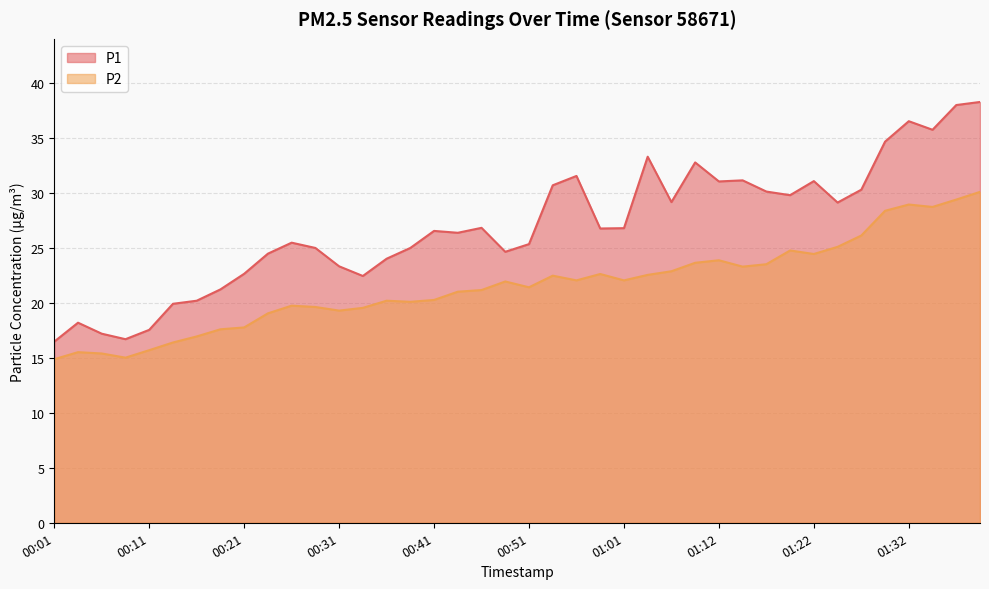

Reading left to right, transcribe all the data shown in this chart.

P1: 00:01=16.5	00:03=18.2	00:06=17.2	00:09=16.7	00:11=17.6	00:14=19.9	00:16=20.2	00:19=21.2	00:21=22.6	00:24=24.5	00:26=25.5	00:29=25.0	00:31=23.3	00:34=22.4	00:36=24.0	00:39=25.0	00:41=26.6	00:44=26.4	00:46=26.8	00:49=24.6	00:51=25.4	00:54=30.7	00:56=31.6	00:59=26.8	01:01=26.8	01:04=33.3	01:07=29.2	01:09=32.8	01:12=31.1	01:14=31.1	01:17=30.1	01:19=29.8	01:22=31.1	01:24=29.1	01:27=30.3	01:29=34.7	01:32=36.5	01:34=35.8	01:37=38.0	01:39=38.3
P2: 00:01=14.9	00:03=15.5	00:06=15.4	00:09=15.0	00:11=15.7	00:14=16.4	00:16=16.9	00:19=17.6	00:21=17.8	00:24=19.1	00:26=19.8	00:29=19.6	00:31=19.3	00:34=19.6	00:36=20.2	00:39=20.1	00:41=20.3	00:44=21.0	00:46=21.2	00:49=21.9	00:51=21.4	00:54=22.5	00:56=22.1	00:59=22.6	01:01=22.1	01:04=22.6	01:07=22.9	01:09=23.6	01:12=23.9	01:14=23.3	01:17=23.5	01:19=24.8	01:22=24.4	01:24=25.1	01:27=26.1	01:29=28.4	01:32=28.9	01:34=28.7	01:37=29.4	01:39=30.1